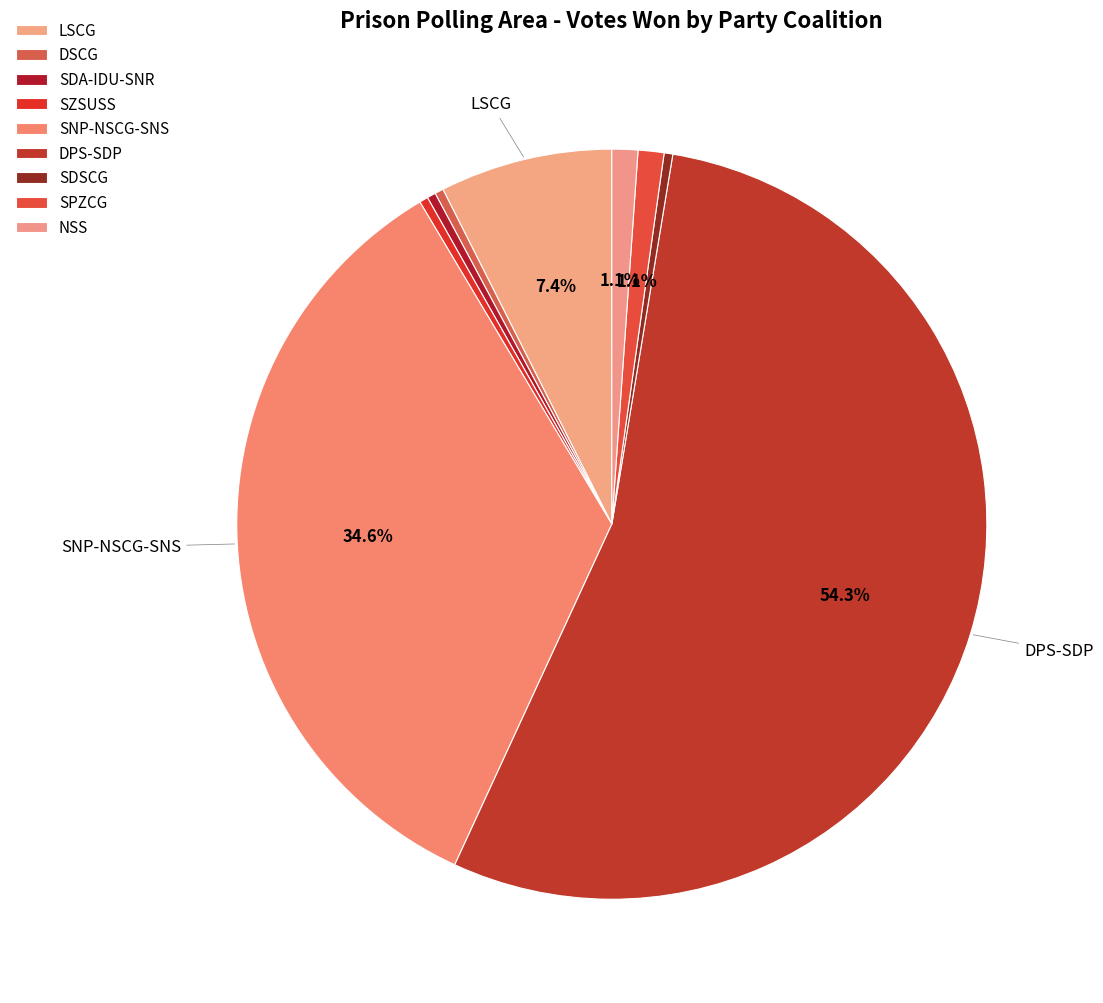

Is it true that SDSCG is 0% of the pie?

True